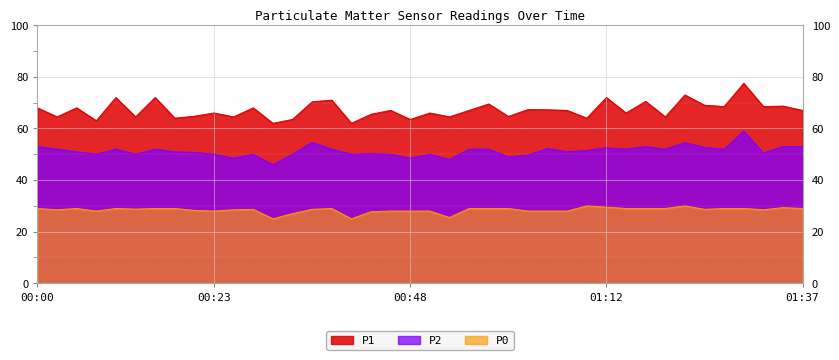

The value of P2 at 01:15 is 91.5. True or false?

False